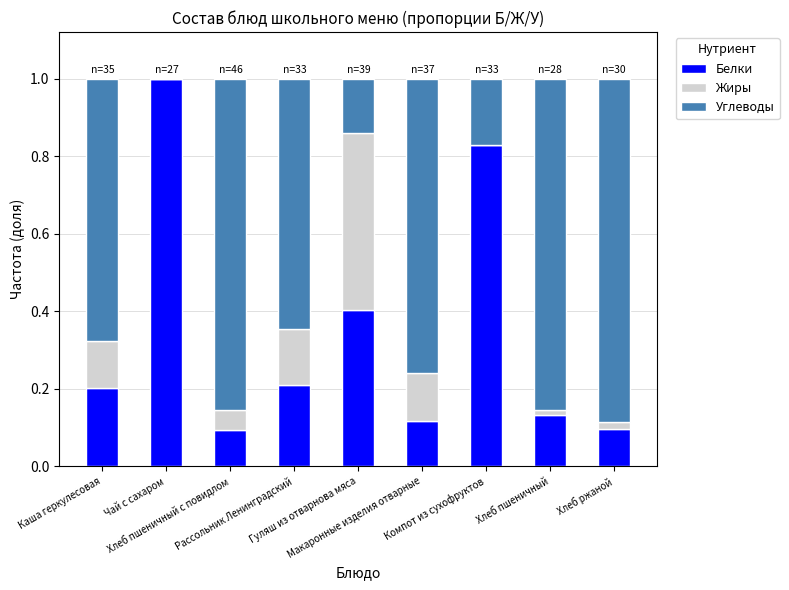

What are all the series names shown in the legend?

Белки, Жиры, Углеводы